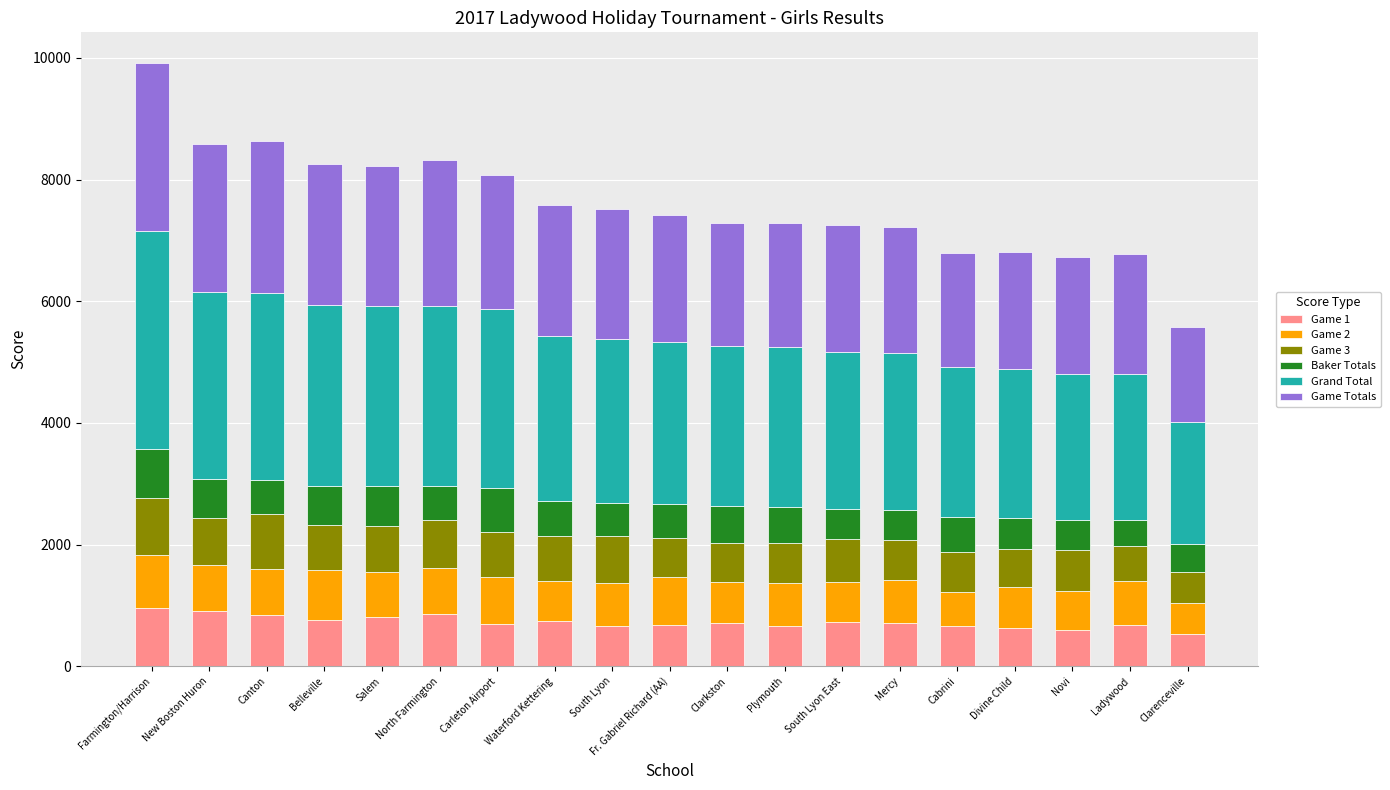

At which category is the sum across all series the highest?

Farmington/Harrison